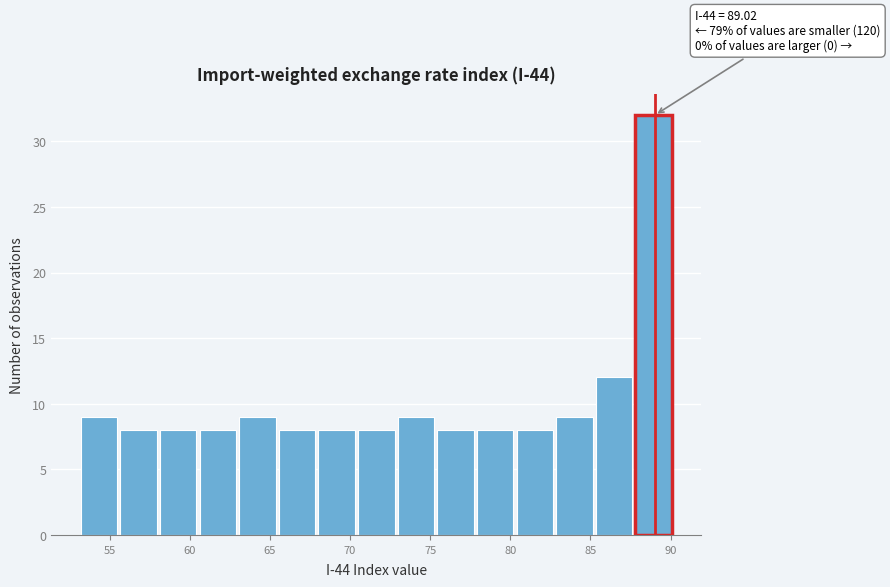

Which range on the x-axis has the tallest bar?

87.5 to 90.0